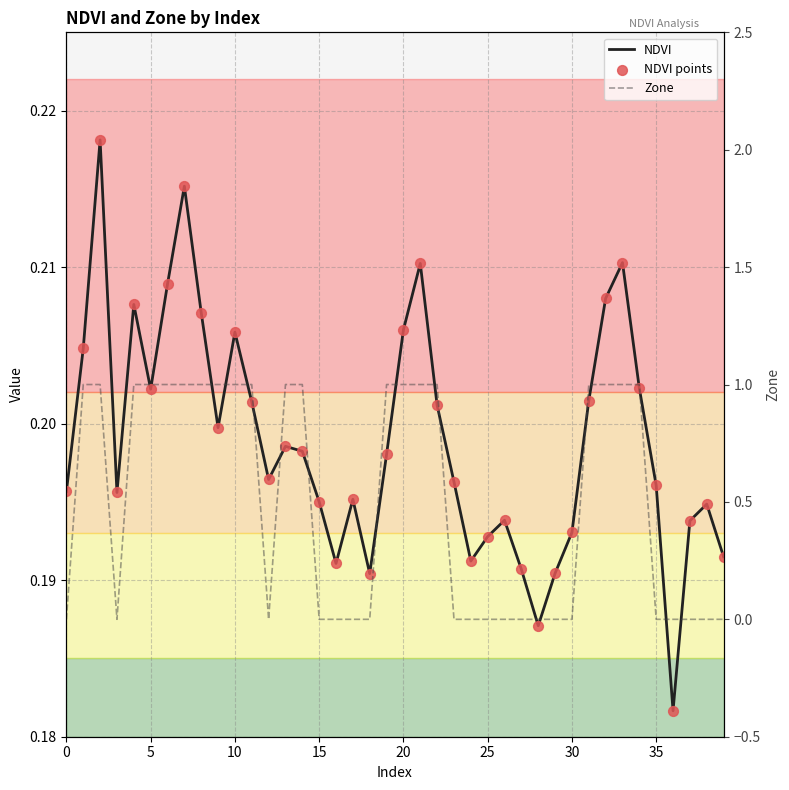

Is the value of NDVI points at 12 greater than the value of NDVI at 40?

No